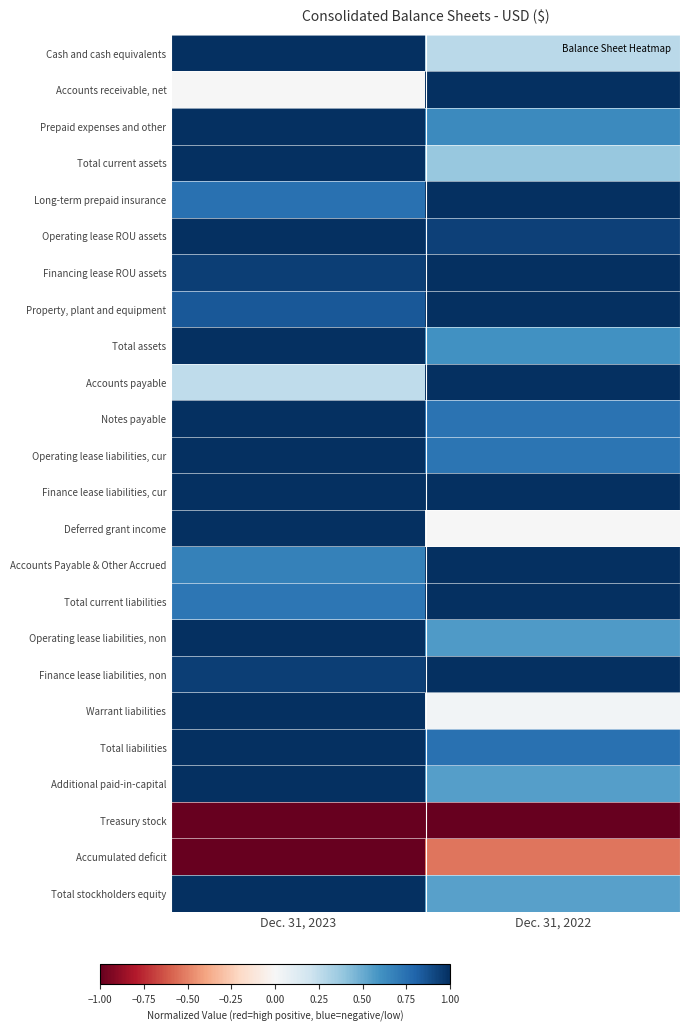

Rank the series at Dec. 31, 2022 from lowest to highest value.

Treasury stock, Accumulated deficit, Deferred grant income, Warrant liabilities, Cash and cash equivalents, Total current assets, Total stockholders equity, Additional paid-in-capital, Operating lease liabilities, non, Total assets, Prepaid expenses and other, Operating lease liabilities, cur, Notes payable, Total liabilities, Operating lease ROU assets, Accounts receivable, net, Long-term prepaid insurance, Financing lease ROU assets, Property, plant and equipment, Accounts payable, Finance lease liabilities, cur, Accounts Payable & Other Accrued, Total current liabilities, Finance lease liabilities, non